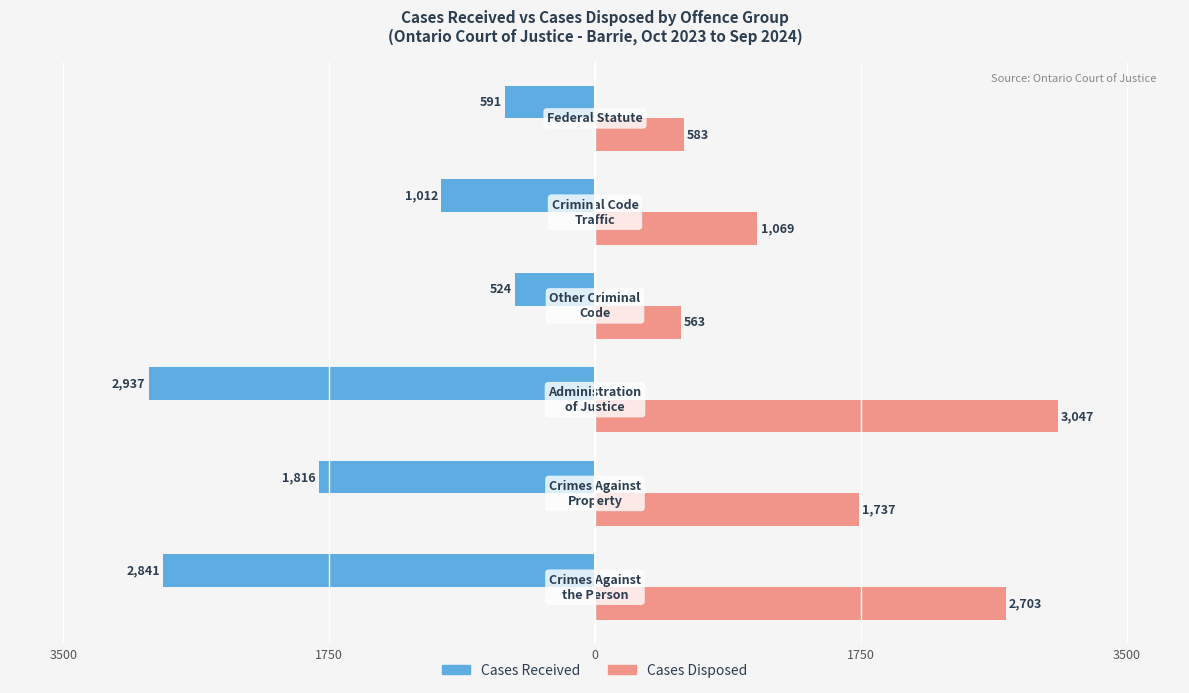

What are all the series names shown in the legend?

Cases Received, Cases Disposed